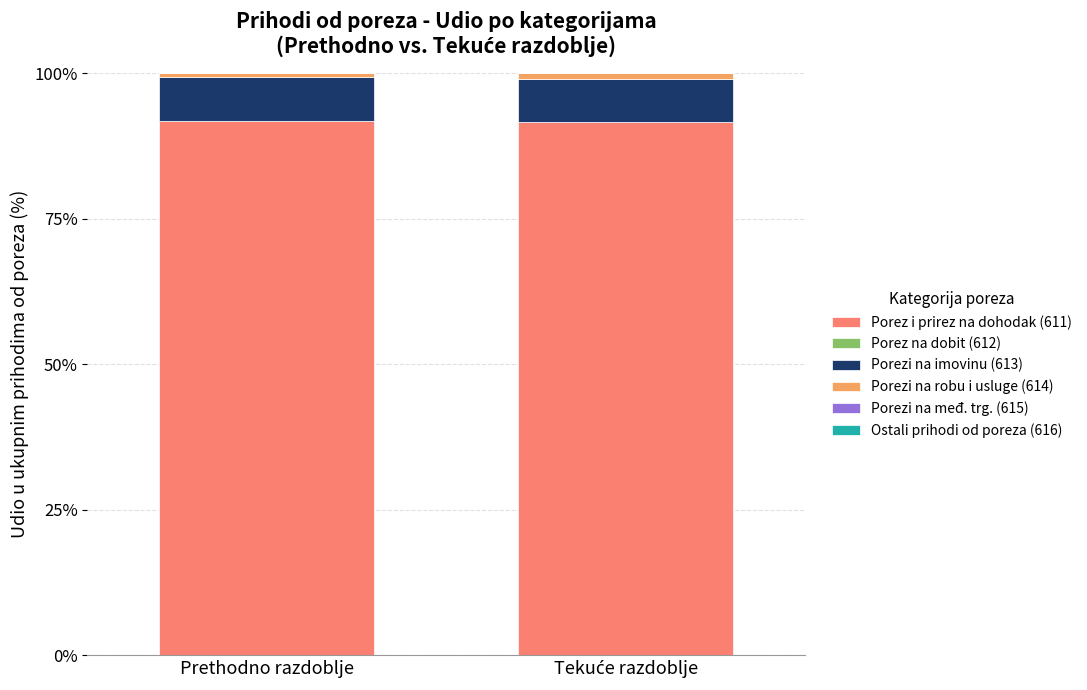

What is the minimum value for Porez i prirez na dohodak (611)?

91.6